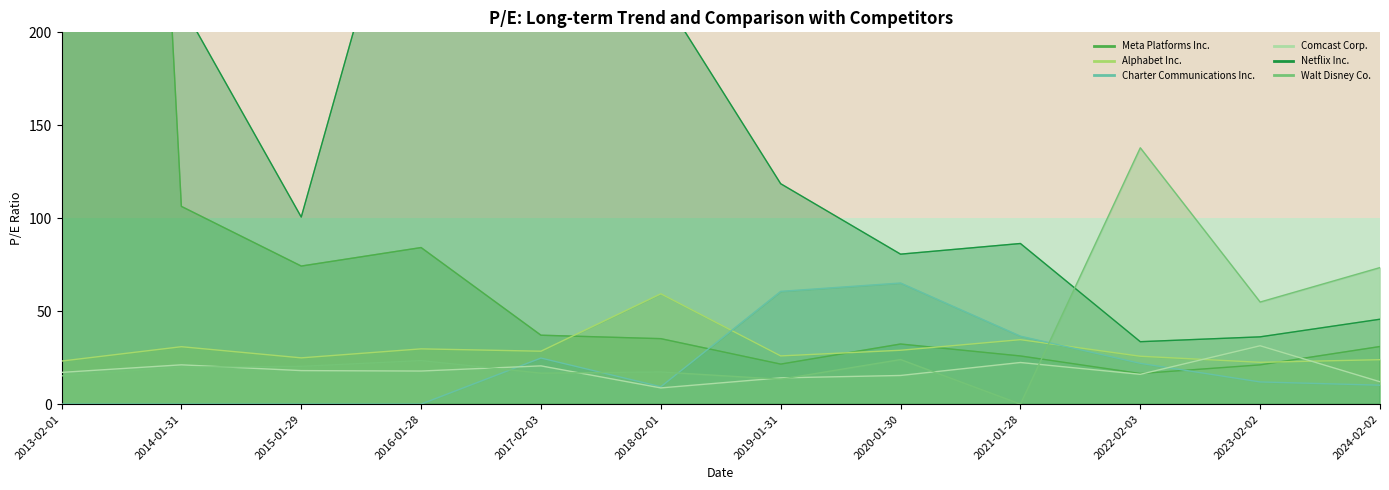

True or false: Charter Communications Inc. and Walt Disney Co. intersect in this chart.

True